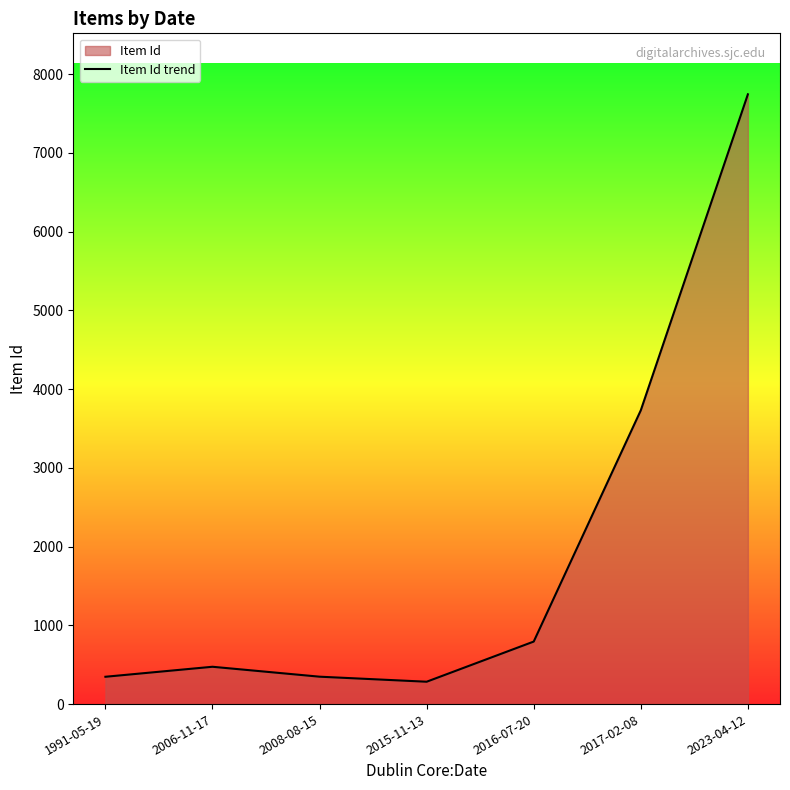

How many data points are less than 474?

3